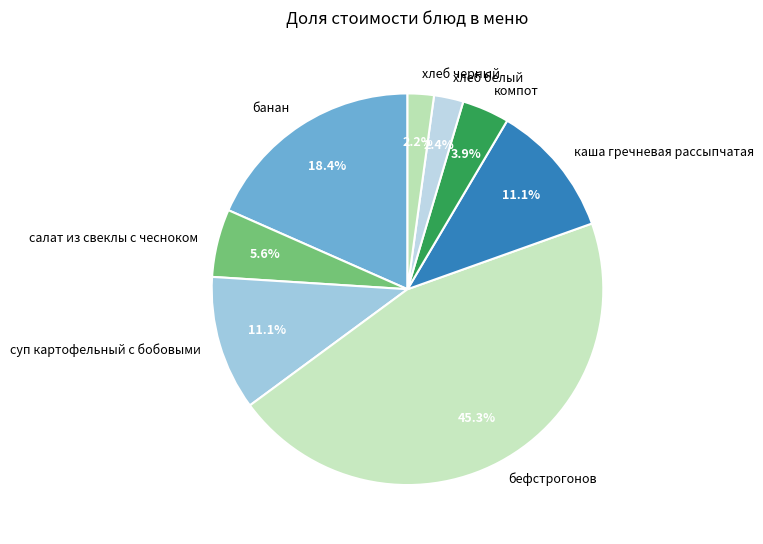

Combined, what portion of the pie is хлеб черный and хлеб белый?

4.6%